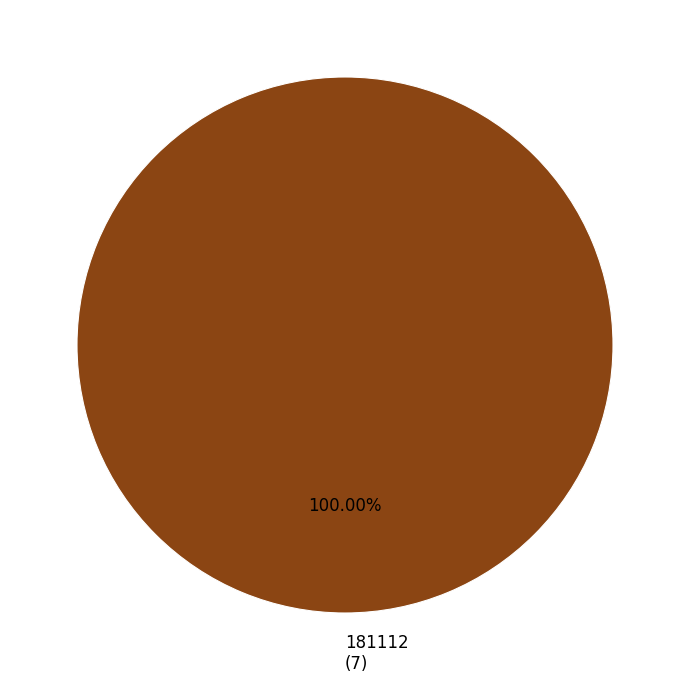

Is there any slice that represents more than half of the pie?

Yes